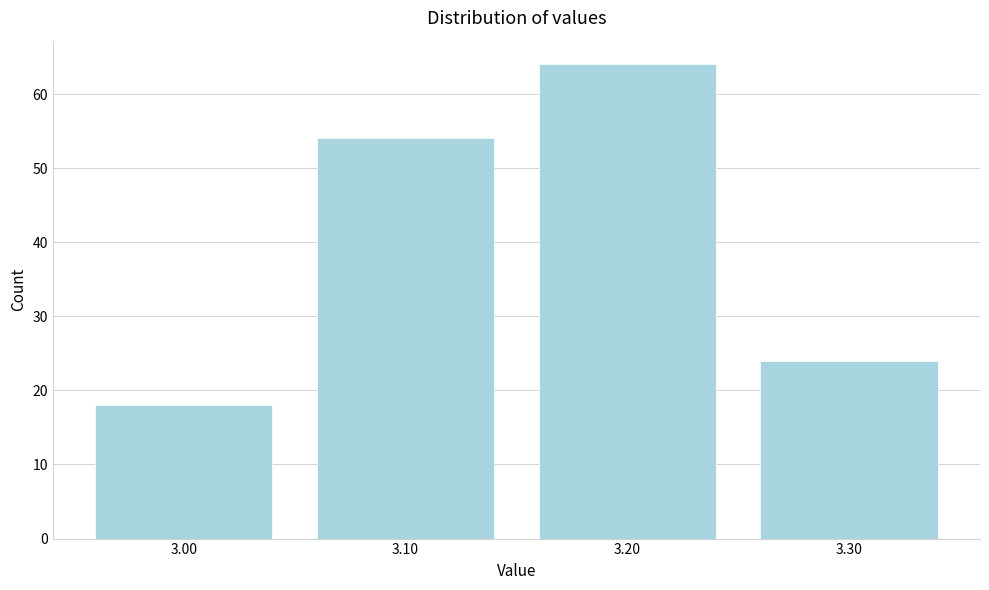

Reading left to right, extract all data points from this chart.

3.00=18	3.10=54	3.20=64	3.30=24